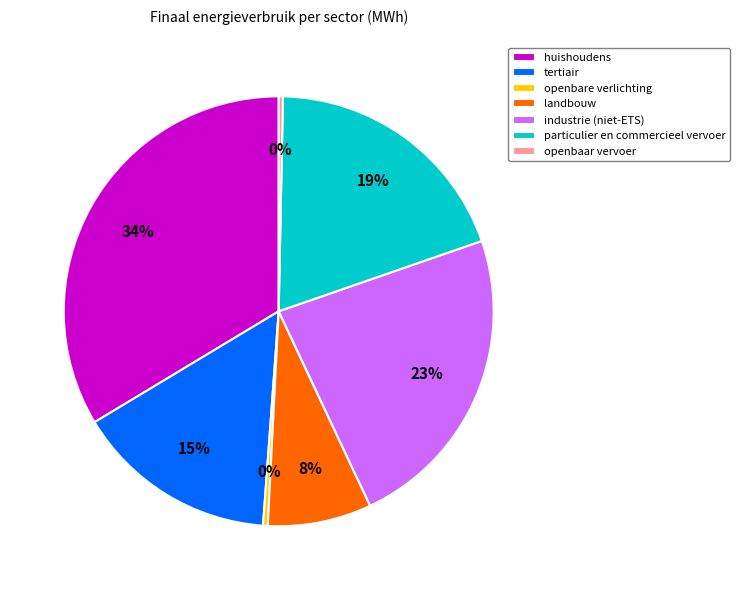

Which slice is the largest?

huishoudens